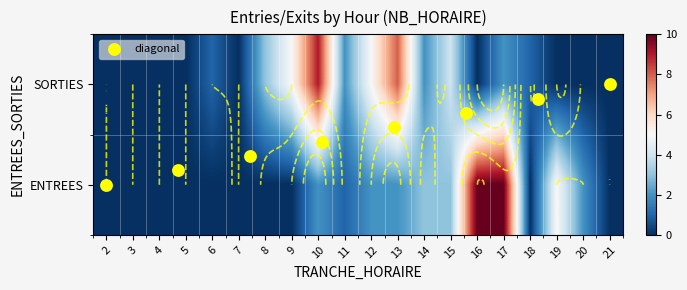

Which series has the largest total across all categories?

ENTREES